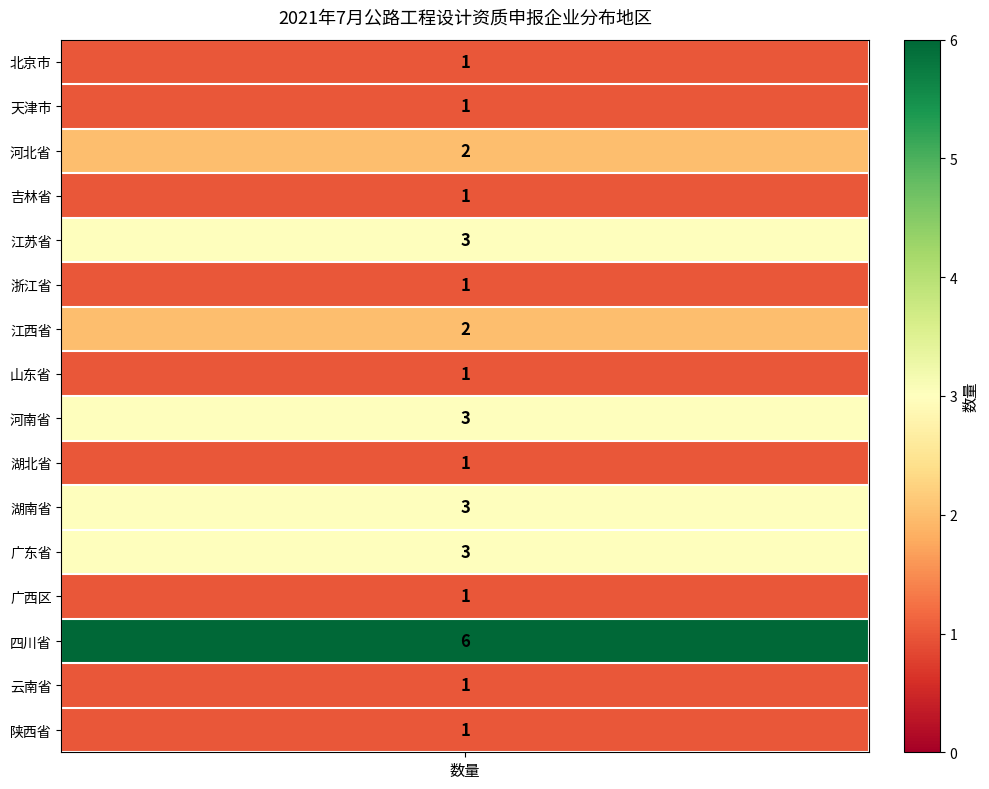

What is the maximum value shown in the chart?

6